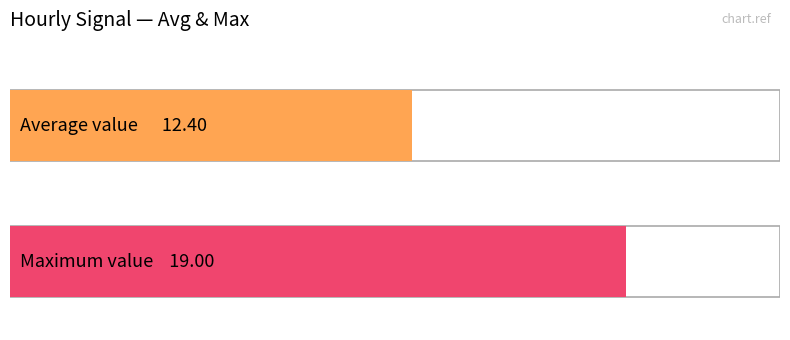

Are the bars grouped side by side (vs. stacked)?

No